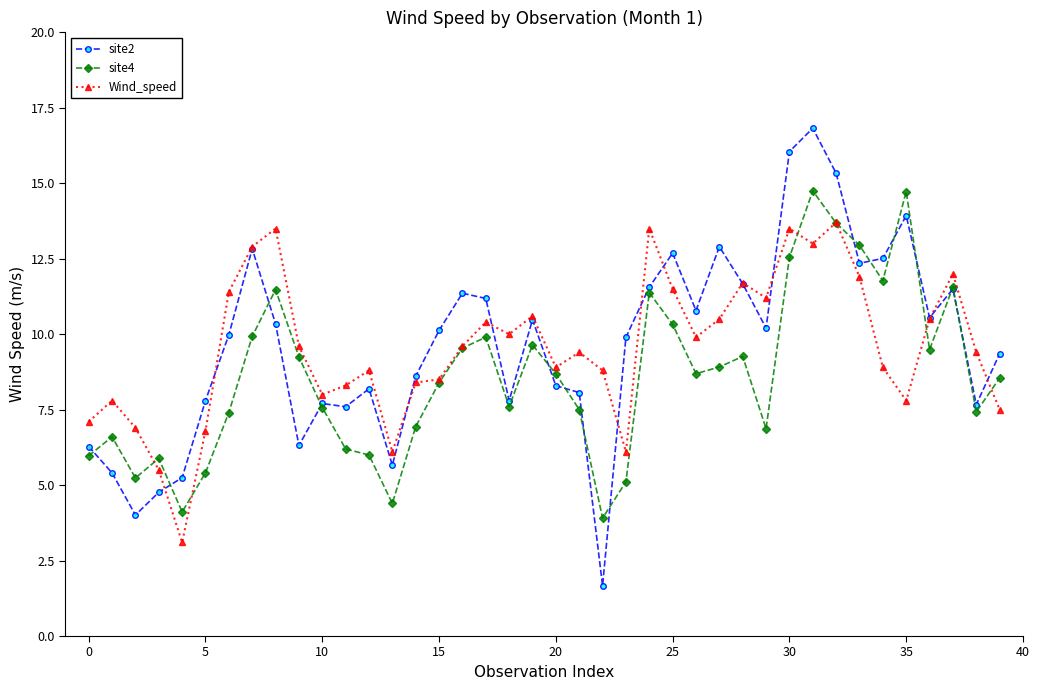

What is the minimum value shown in the chart?

1.7